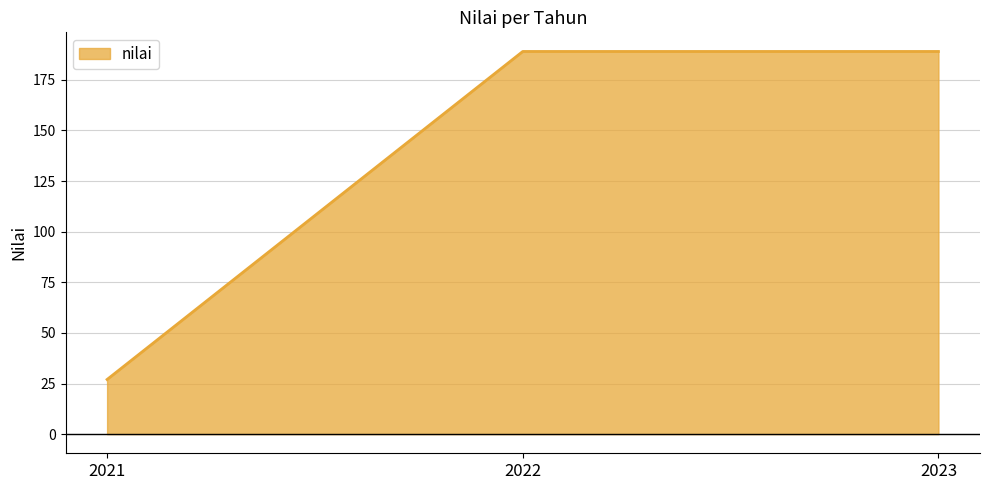

What is the average value?

135